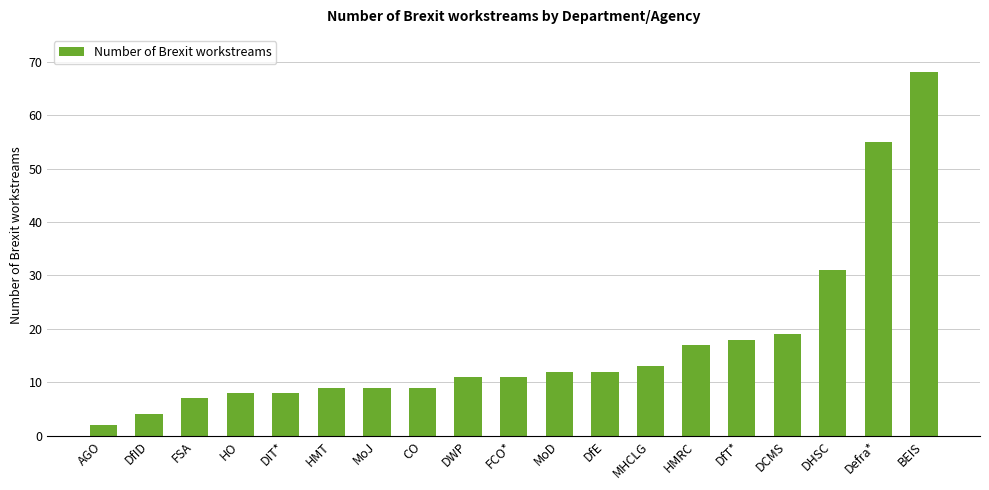

The value at BEIS is 22. True or false?

False